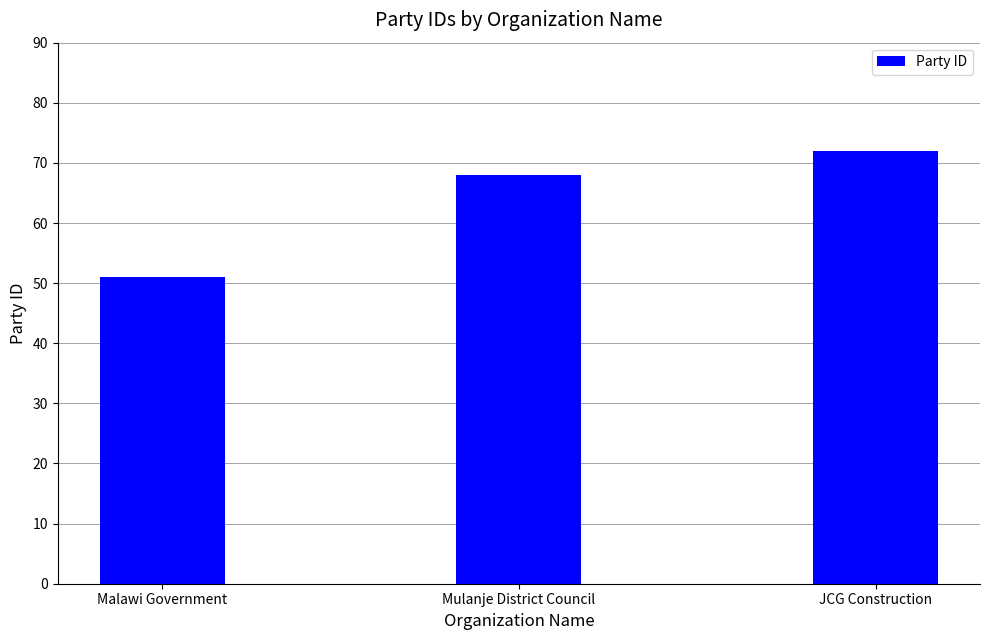

List the labels in order of value, largest first.

JCG Construction, Mulanje District Council, Malawi Government